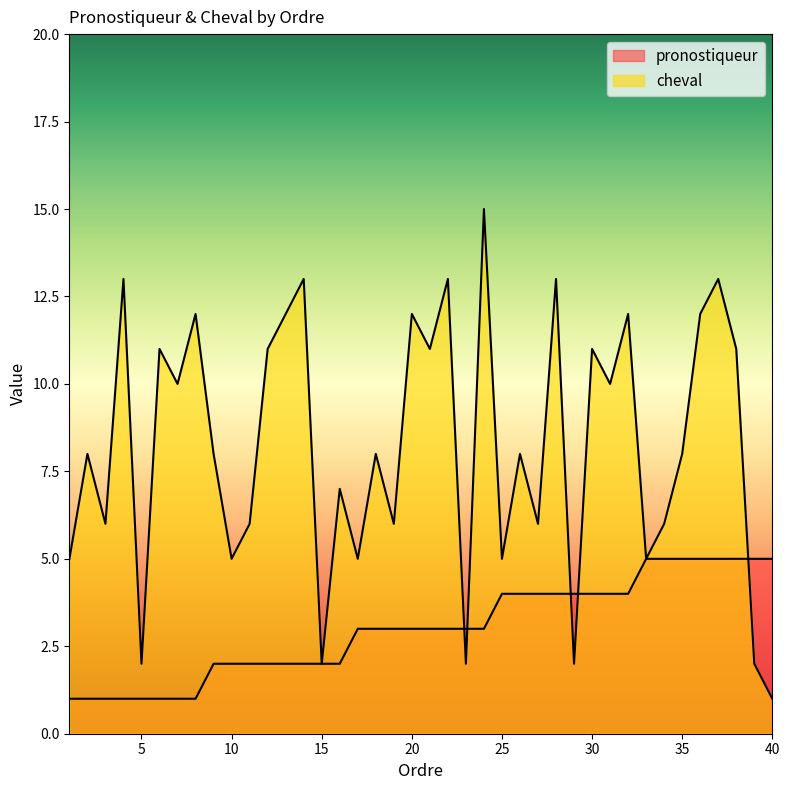

What is the minimum value for cheval?

1